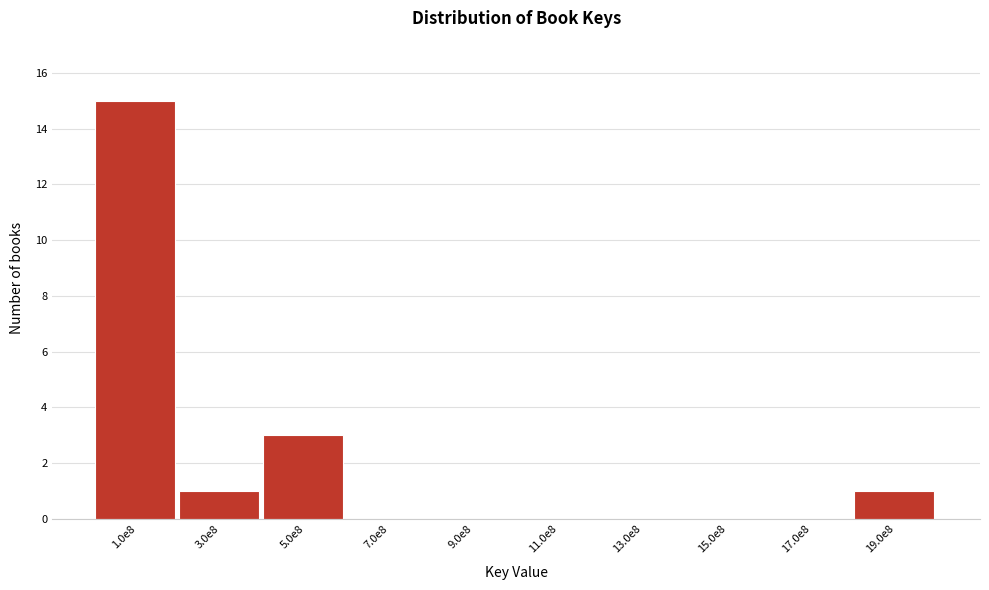

Reading left to right, transcribe all the data shown in this chart.

1.0e8=15	3.0e8=1	5.0e8=3	7.0e8=0	9.0e8=0	11.0e8=0	13.0e8=0	15.0e8=0	17.0e8=0	19.0e8=1